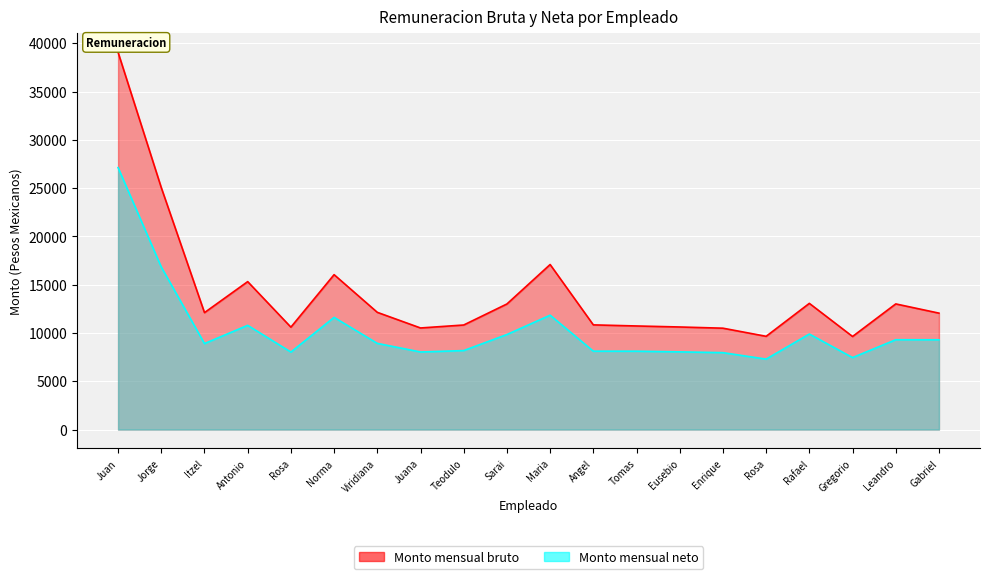

Between Angel and Rafael, which series saw the biggest shift?

Monto mensual bruto